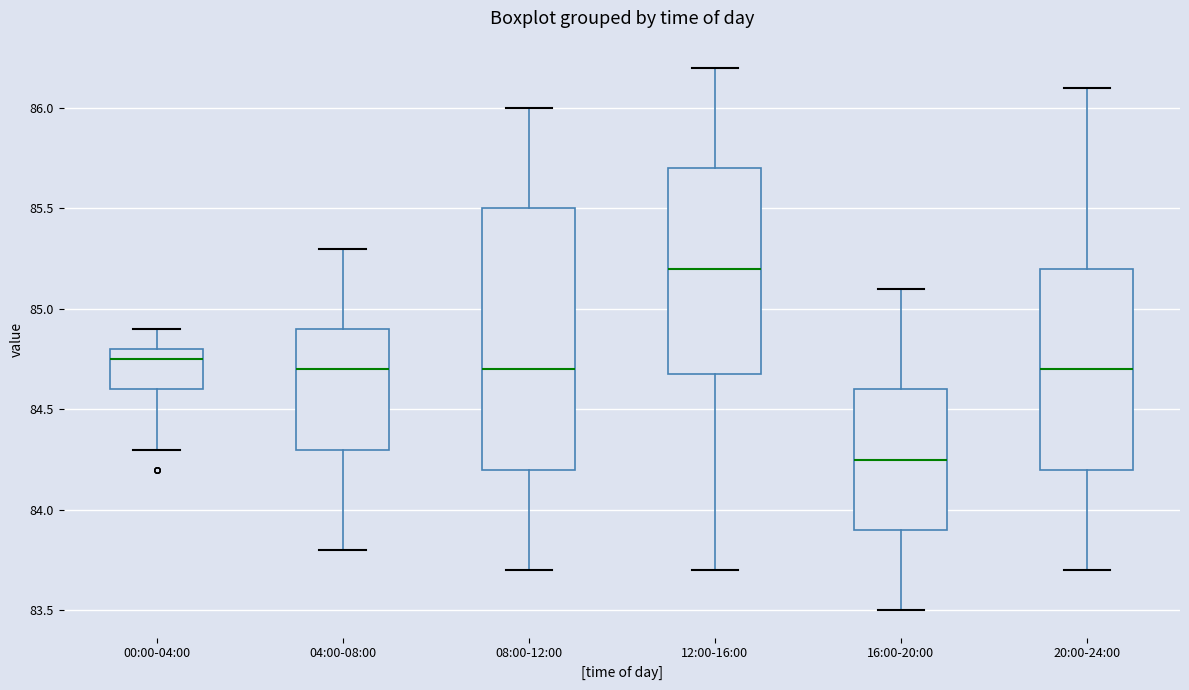

Reading left to right, read every box against the y-axis: the position of its median line, the range the box covers, and the ends of its whiskers. The values are not printed on the chart, so give them approximately, as read against the axis.

00:00-04:00: median 84.75, box 84.60 to 84.80, whiskers 84.30 to 84.90
04:00-08:00: median 84.70, box 84.30 to 84.90, whiskers 83.80 to 85.30
08:00-12:00: median 84.70, box 84.20 to 85.50, whiskers 83.70 to 86.00
12:00-16:00: median 85.20, box 84.70 to 85.70, whiskers 83.70 to 86.20
16:00-20:00: median 84.25, box 83.90 to 84.60, whiskers 83.50 to 85.10
20:00-24:00: median 84.70, box 84.20 to 85.20, whiskers 83.70 to 86.10